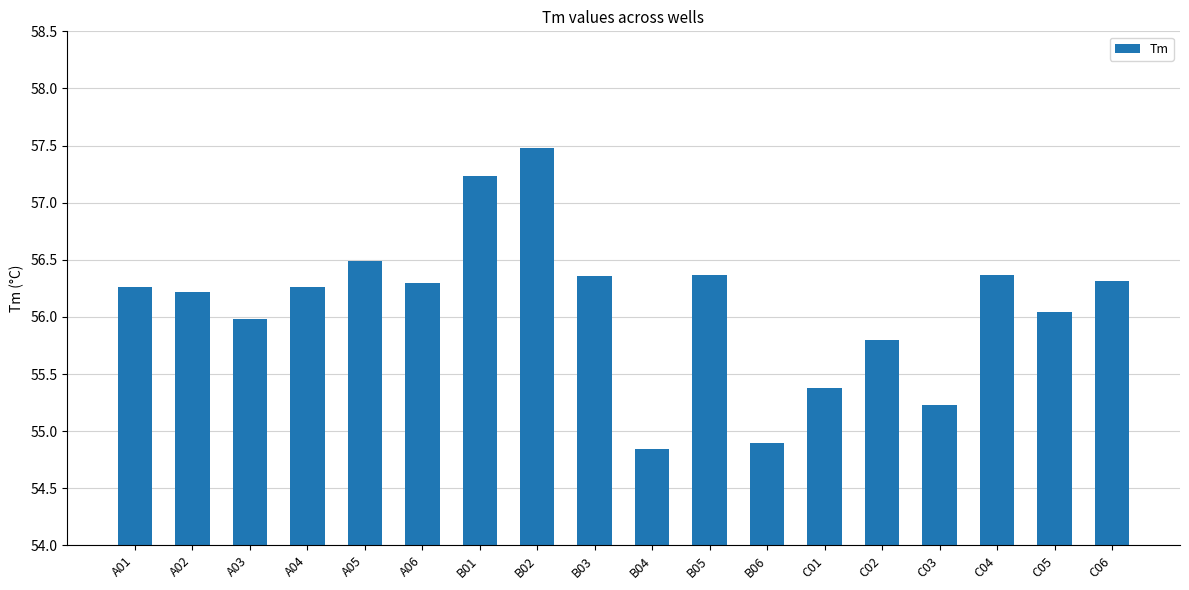

Are the bars horizontal?

No